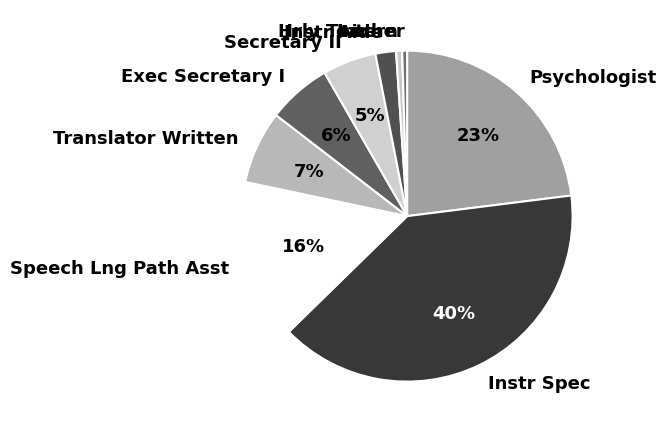

Which has a higher value, Translator Written or Speech Lng Path Asst?

Speech Lng Path Asst